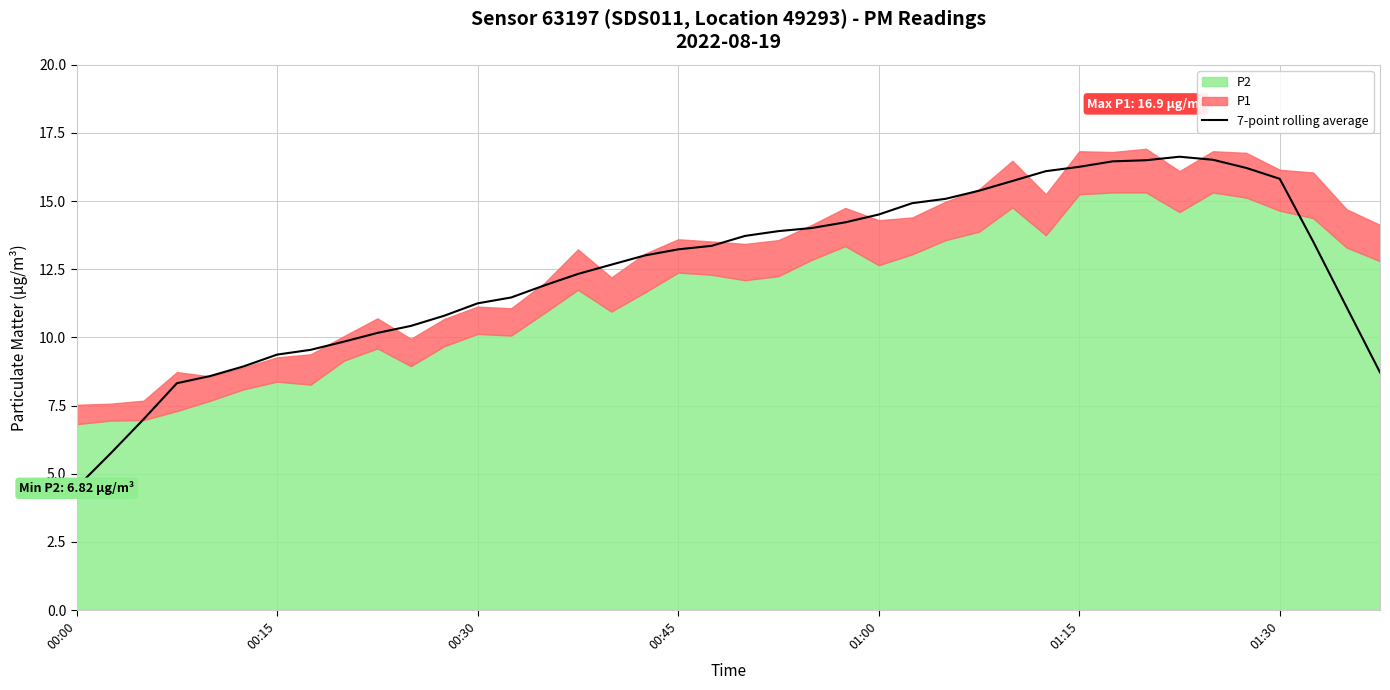

At which category does the chart reach its minimum across all series?

00:00